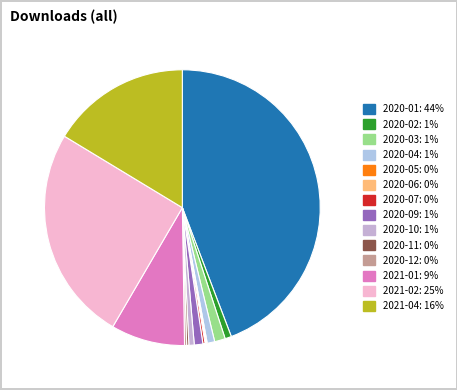

Is there a majority slice in this chart?

No